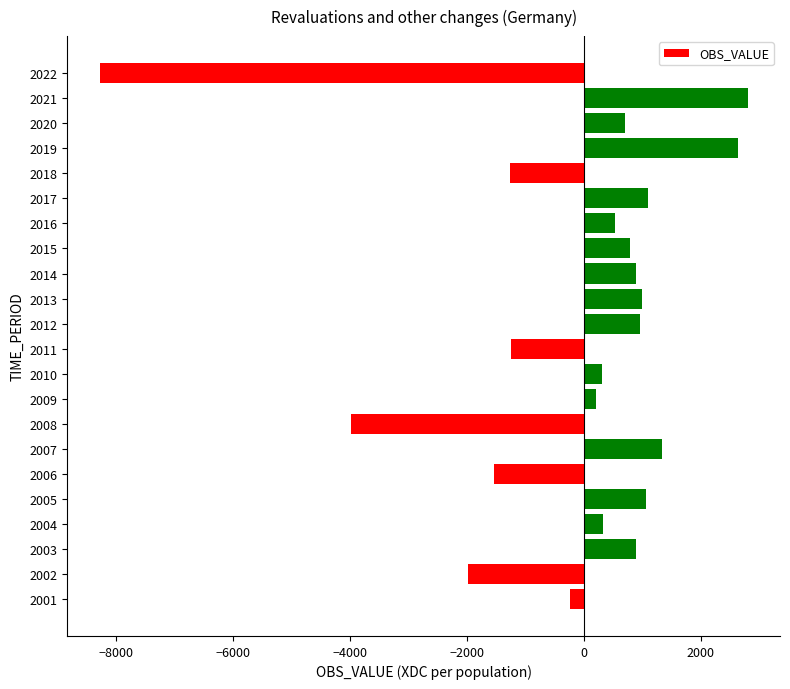

Is it true that the value at 2019 is 2642.9?

True